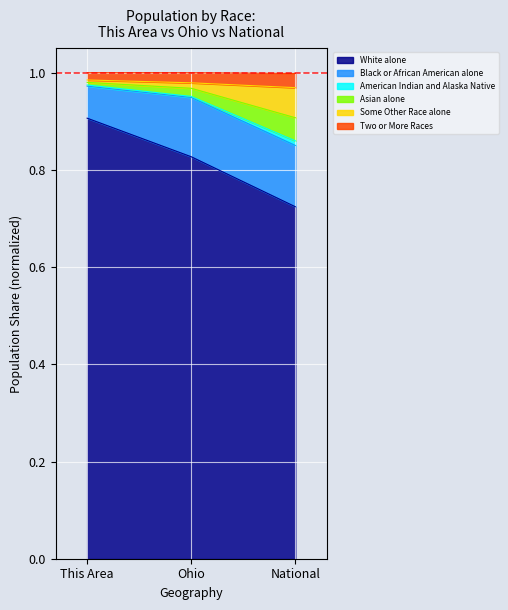

Count the number of categories in the chart.

3